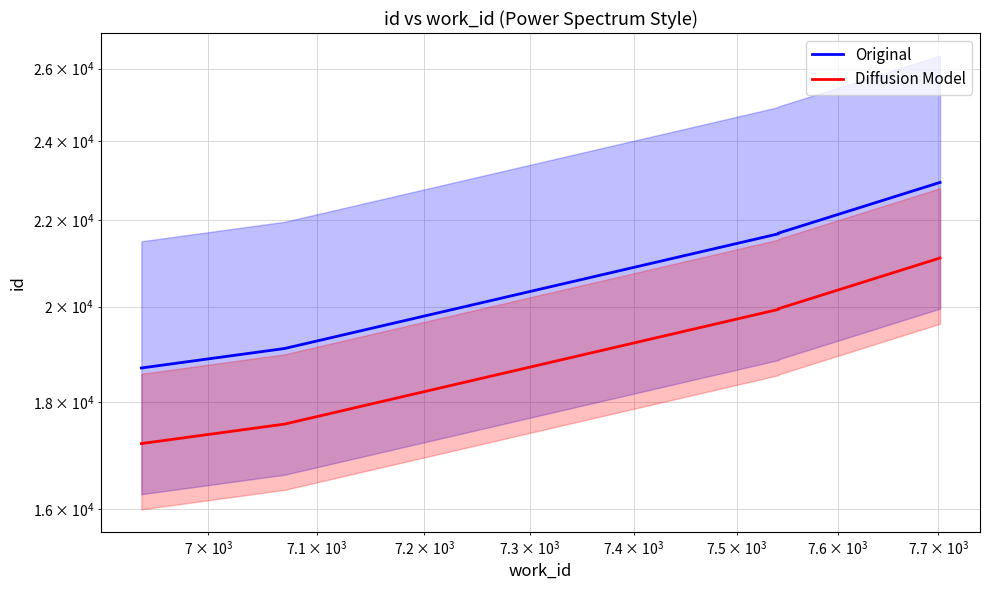

Is it true that Diffusion Model equals 26470.8 at $\mathdefault{10^{5}}$?

False